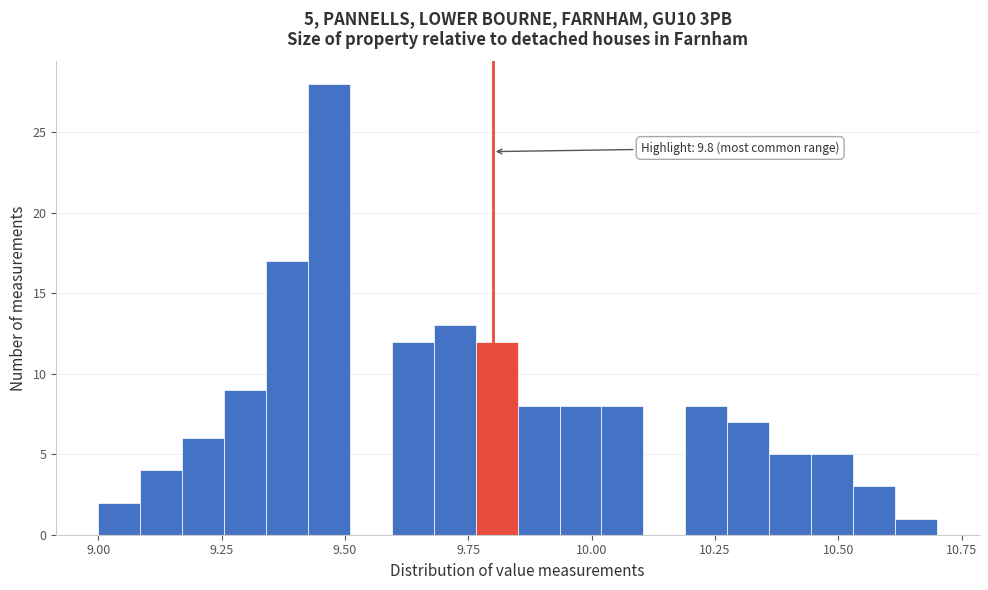

Around what value on the x-axis is the tallest bar? Give the approximate position of its centre, as read against the axis.

9.45